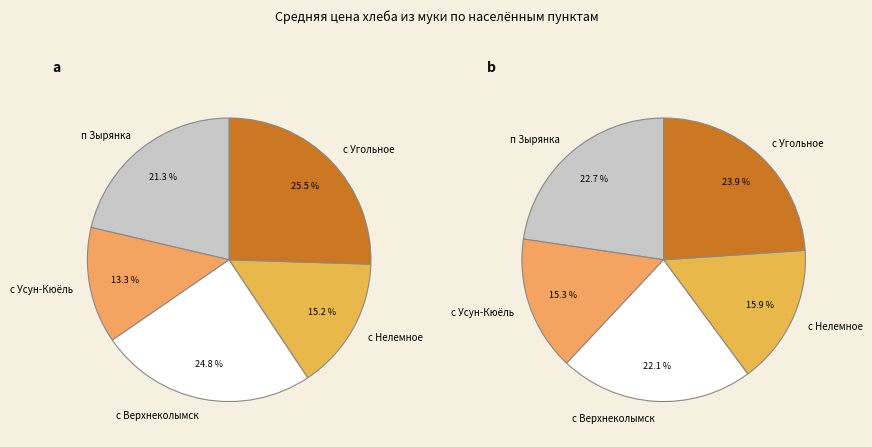

Is there a majority slice in this chart?

No